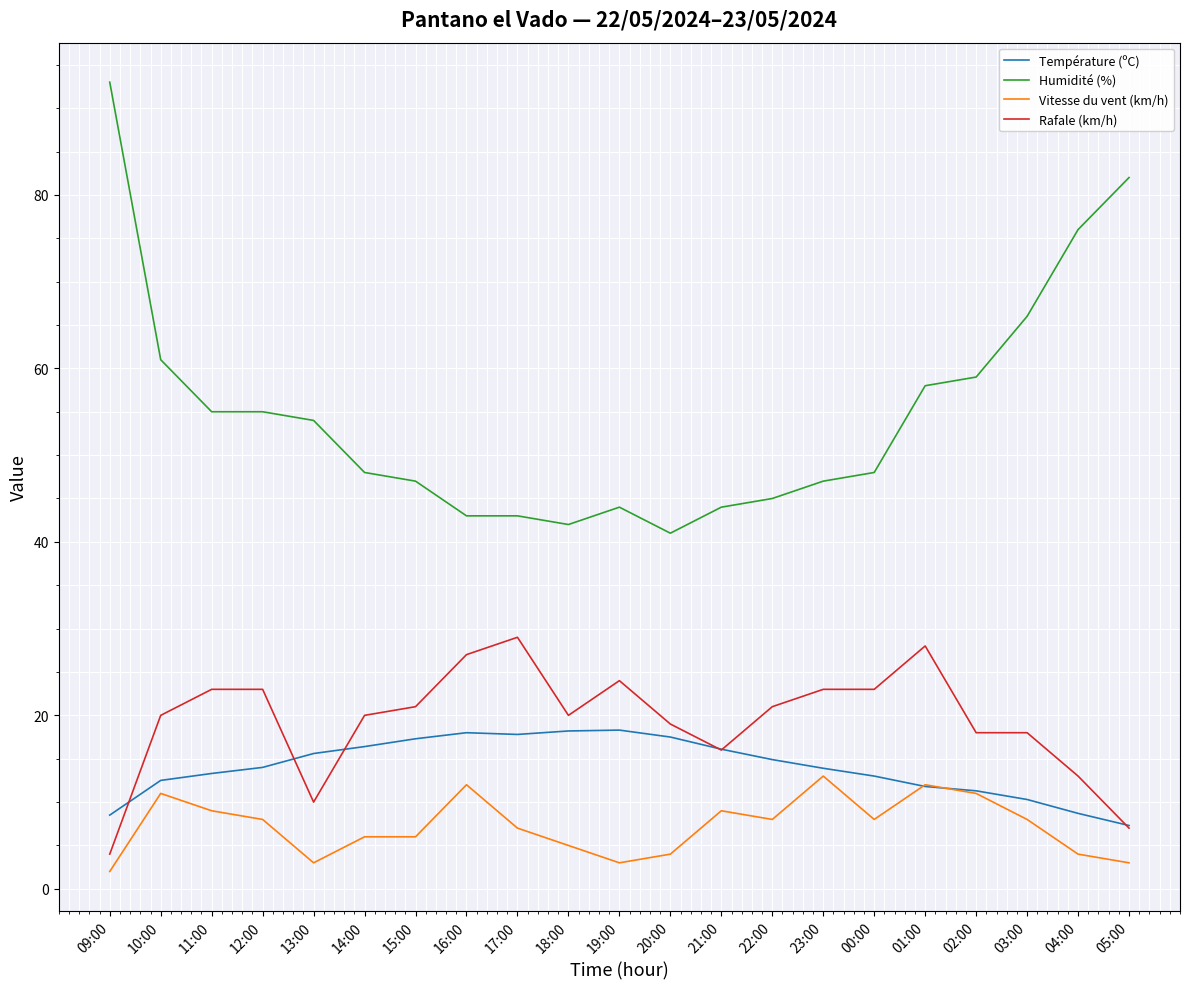

What is the greatest value displayed?

93.0